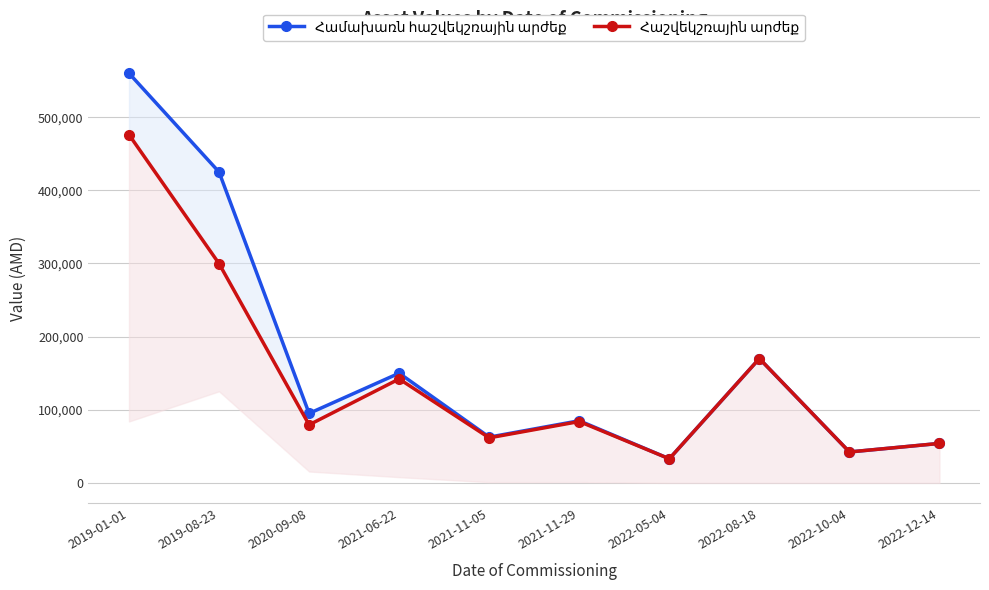

Reading left to right, extract all data points from this chart.

Համախառն հաշվեկշռային արժեք: 560000.0	425000.0	95000.0	150000.0	62600.0	85000.0	33000.0	170000.0	42300.0	54000.0
Հաշվեկշռային արժեք: 476000.0	299756.4	79397.6	142125.0	61626.2	83920.6	33000.0	170000.0	42300.0	54000.0